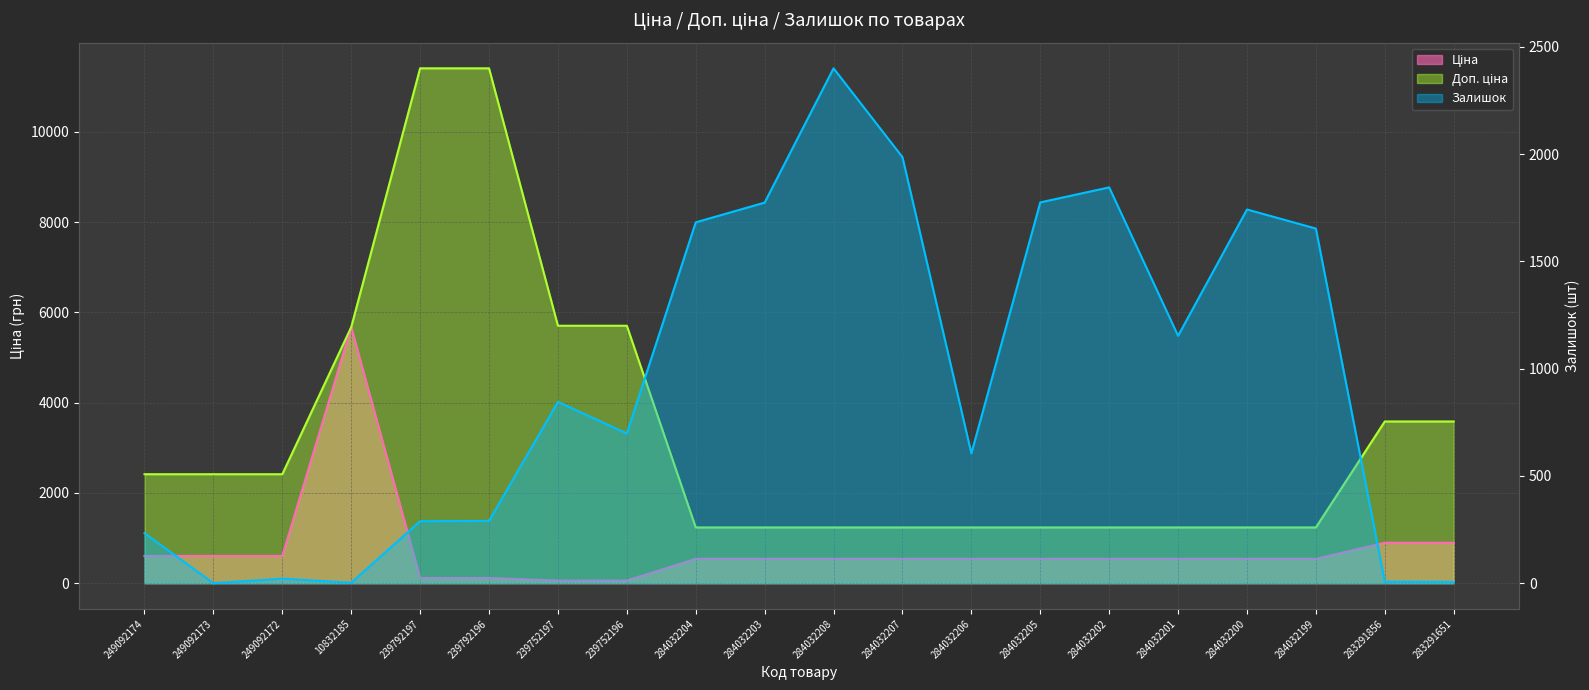

At which label does Доп. ціна reach its minimum?

284032204